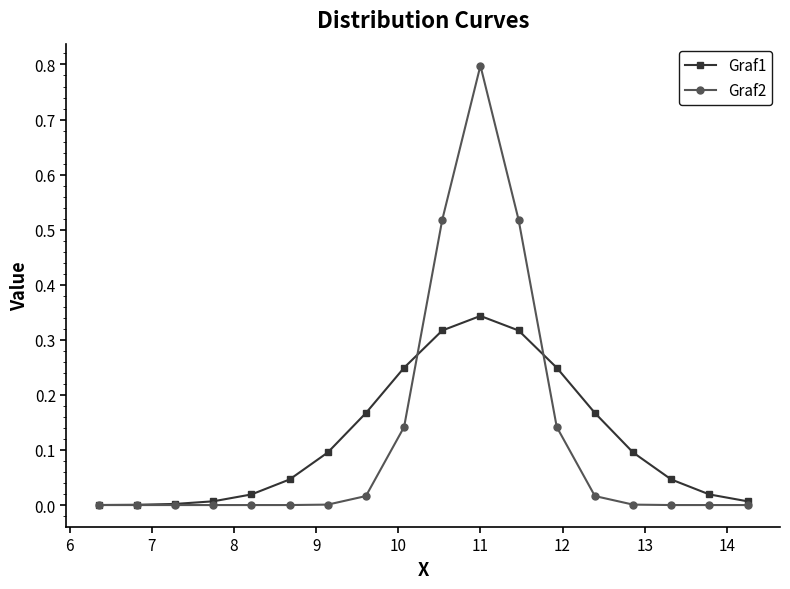

List the series in order of their peak value, lowest first.

Graf1, Graf2